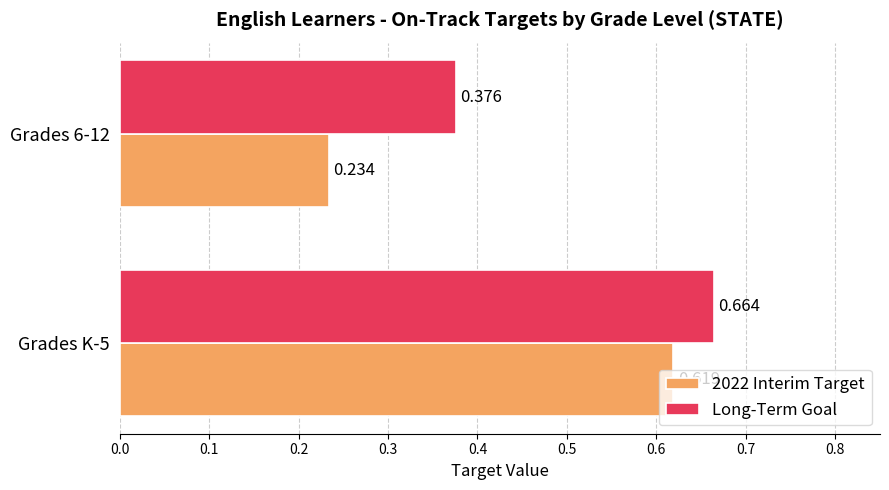

At how many categories does at least one series exceed 0?

2